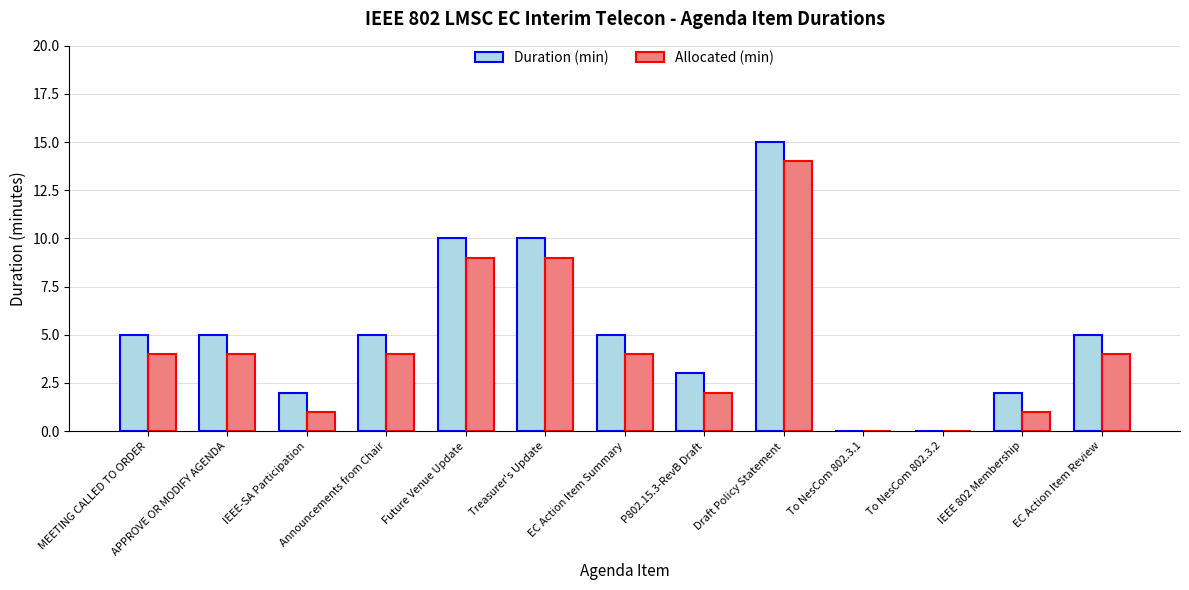

Which series changed the most between Treasurer's Update and To NesCom 802.3.2?

Duration (min)